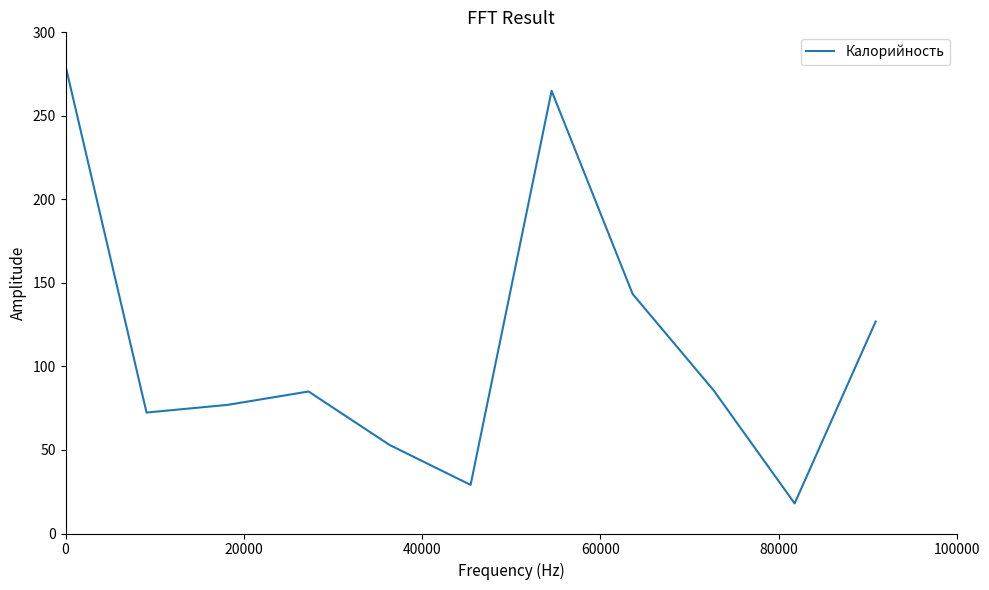

What is the difference between the maximum and minimum values?

262.0